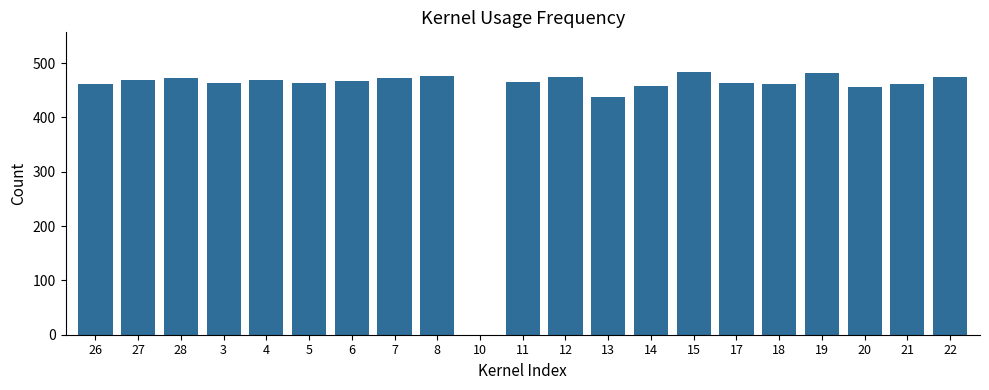

What is the greatest value displayed?

484